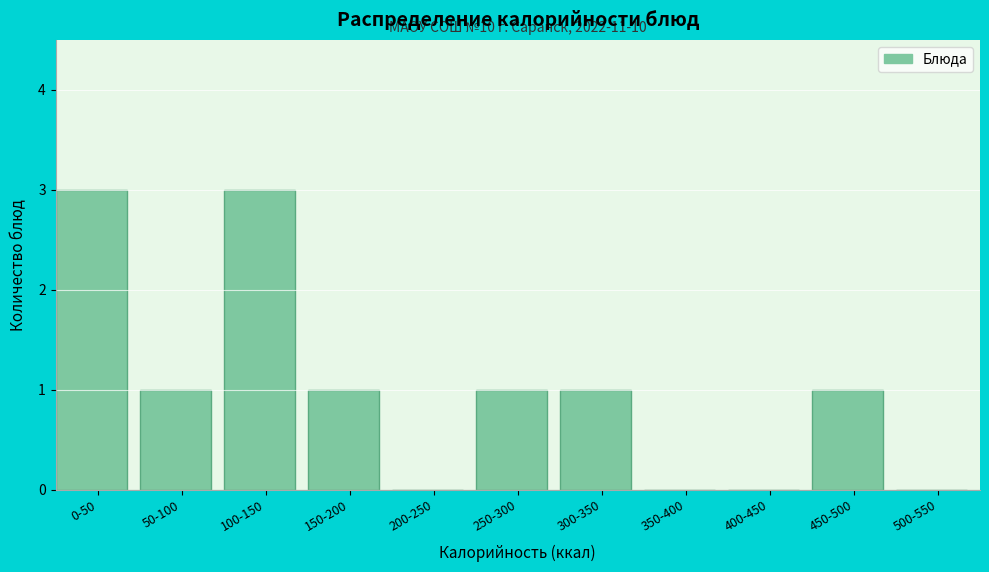

Reading left to right, what are all the values shown in this chart?

0-50=3	50-100=1	100-150=3	150-200=1	200-250=0	250-300=1	300-350=1	350-400=0	400-450=0	450-500=1	500-550=0